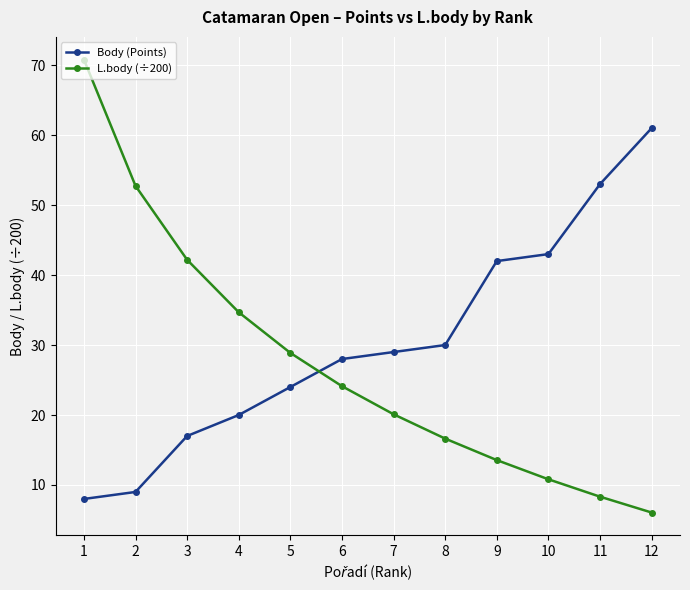

What is the average value of the Body (Points) series?

30.3